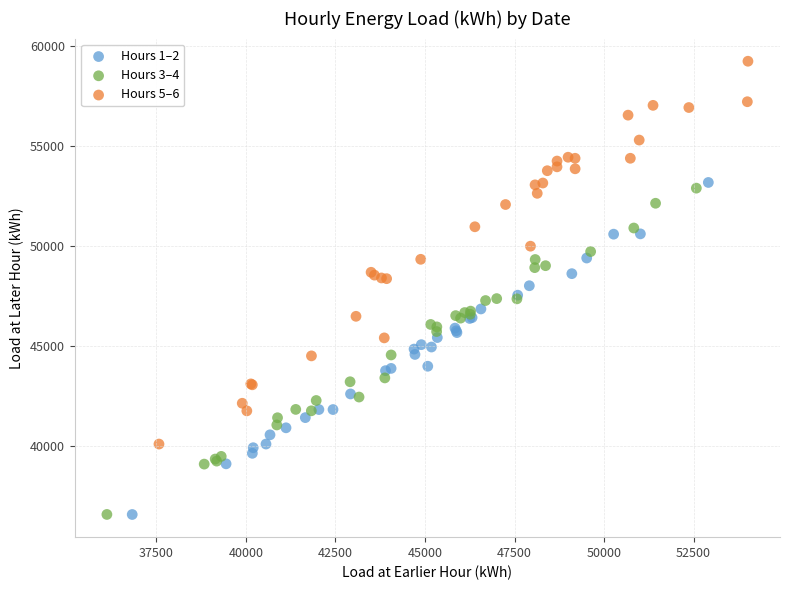

Which series contains the highest Y value?

Hours 5–6